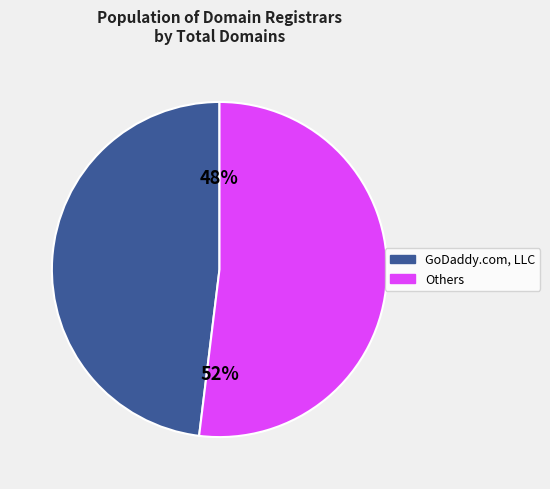

Does any single category account for the majority?

Yes